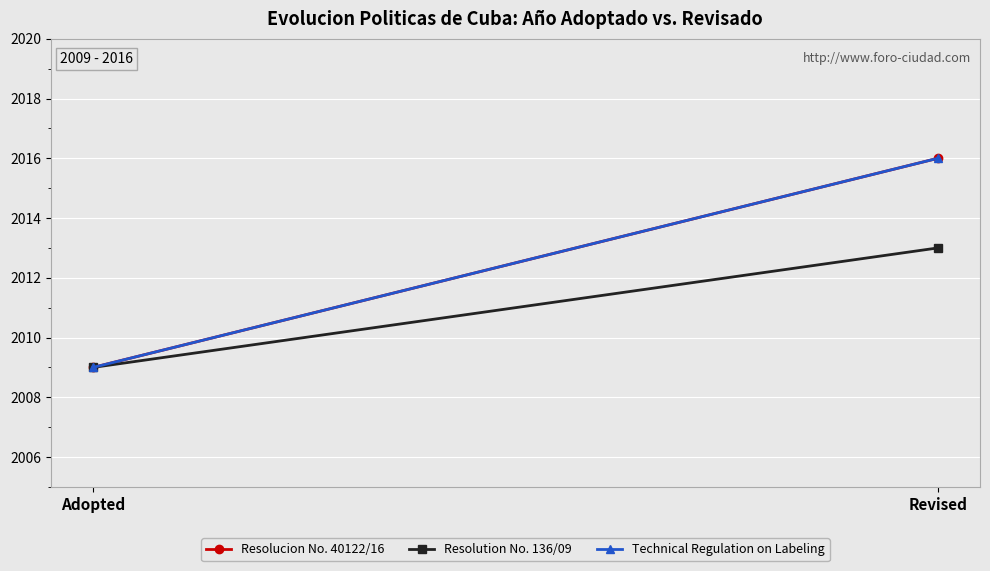

Is it true that Resolucion No. 40122/16 equals 1358 at Adopted?

False